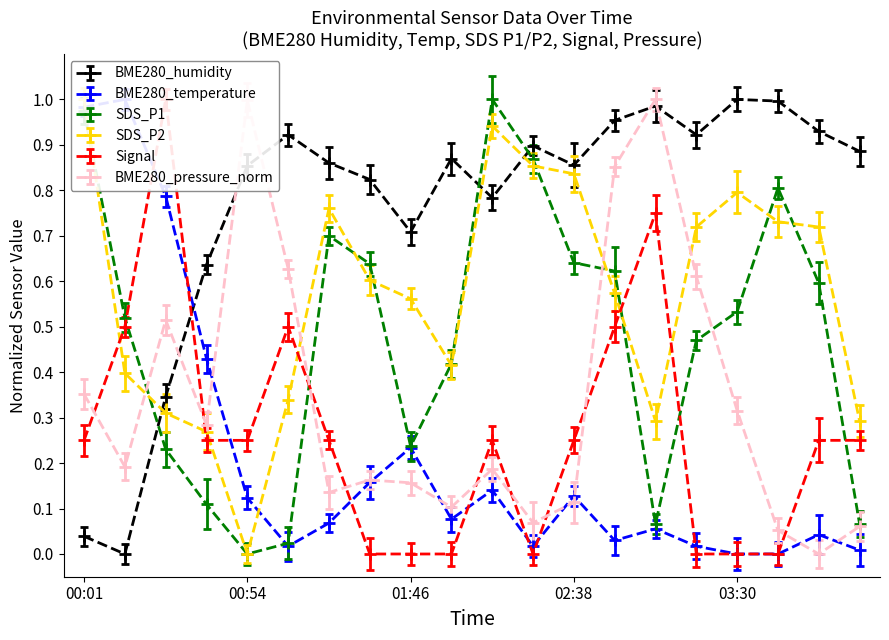

What is the label of the 18th point from the right?

00:28